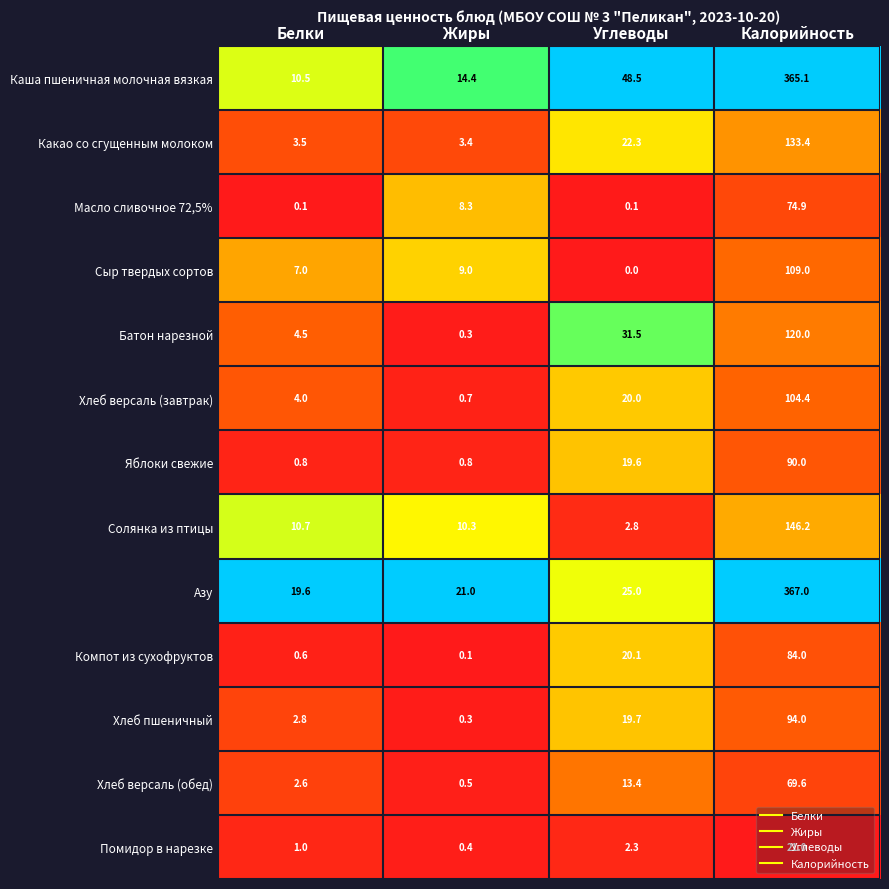

Where does the Хлеб пшеничный series first go above 19?

Углеводы